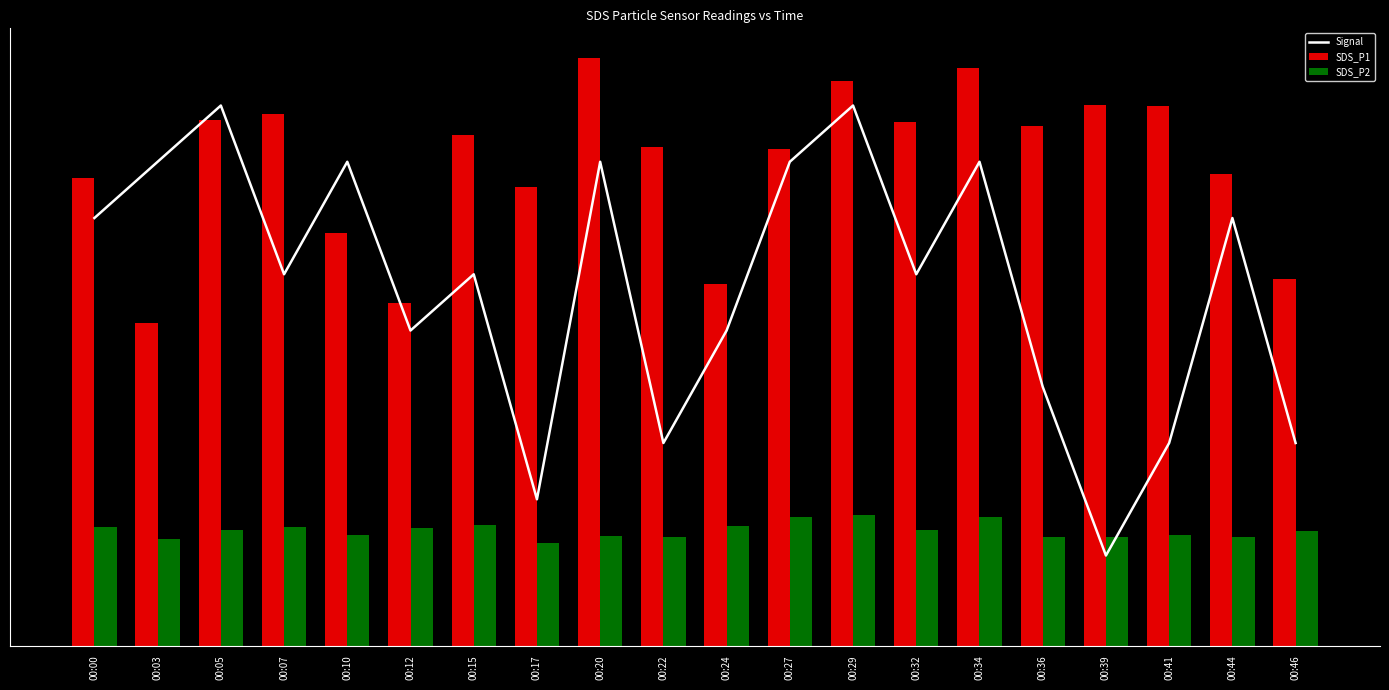

What is the smallest value displayed?

50.0